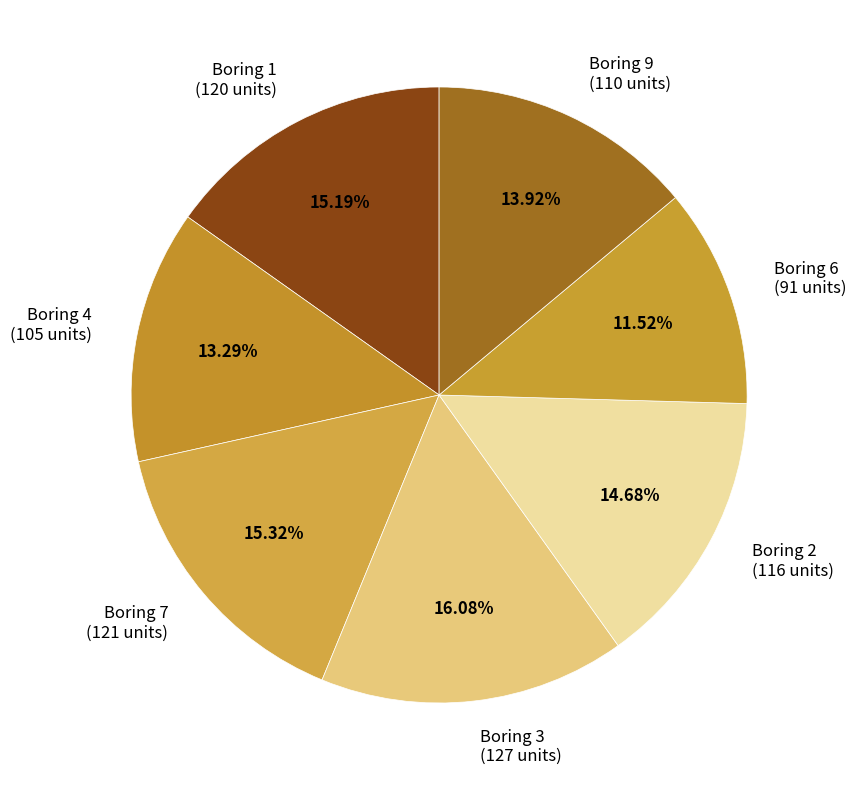

What is the smallest slice in the pie chart?

Boring 6 (91 units)